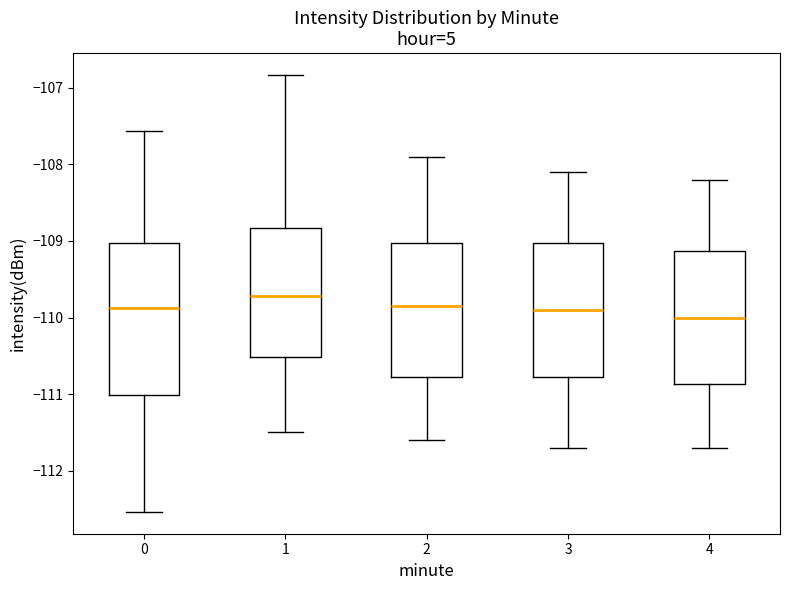

Reading left to right, transcribe this box plot: for each box, give where its median line is, the range the box spans, and where its two whiskers end, as read against the y-axis. The values are not printed on the chart, so give them approximately, as read against the axis.

0: median -109.9, box -111.0 to -109.0, whiskers -112.5 to -107.6
1: median -109.7, box -110.5 to -108.8, whiskers -111.5 to -106.8
2: median -109.8, box -110.8 to -109.0, whiskers -111.6 to -107.9
3: median -109.9, box -110.8 to -109.0, whiskers -111.7 to -108.1
4: median -110.0, box -110.9 to -109.1, whiskers -111.7 to -108.2